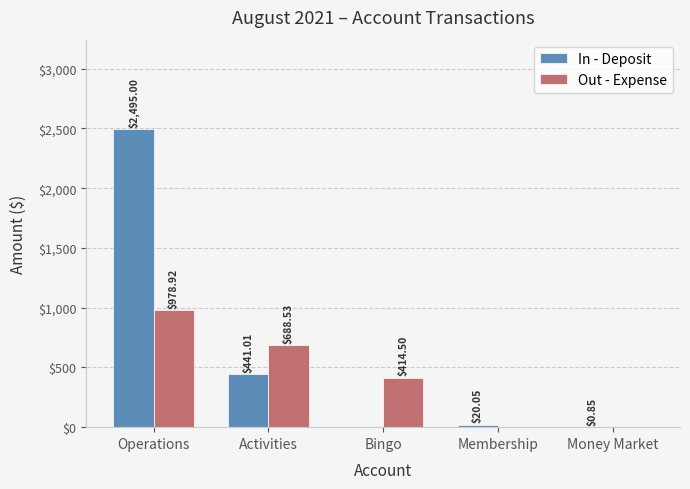

Which category has the highest value across all series?

Operations